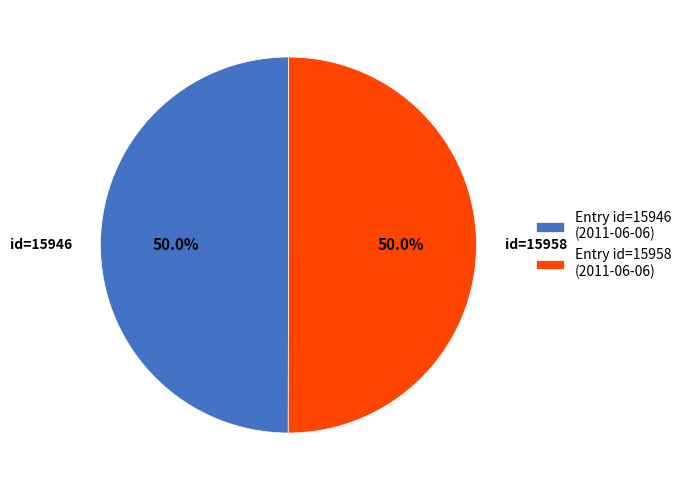

Combined, what portion of the pie is Entry id=15946 (2011-06-06) and Entry id=15958 (2011-06-06)?

100.0%